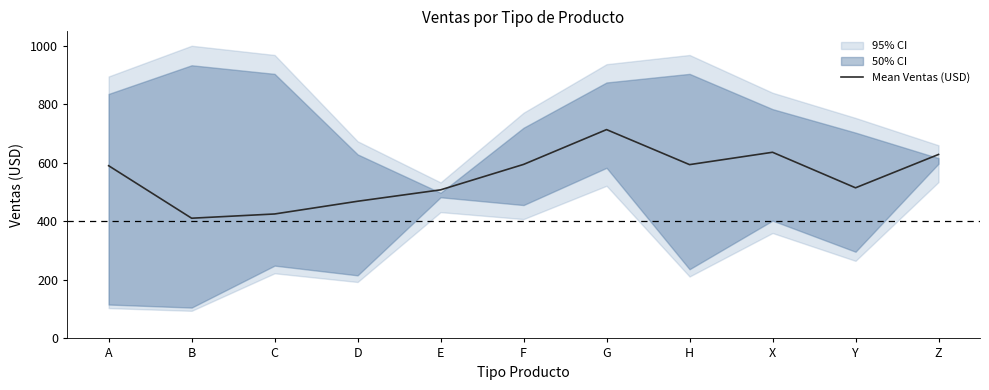

List the labels in order of value, largest first.

G, X, Z, F, H, A, Y, E, D, C, B